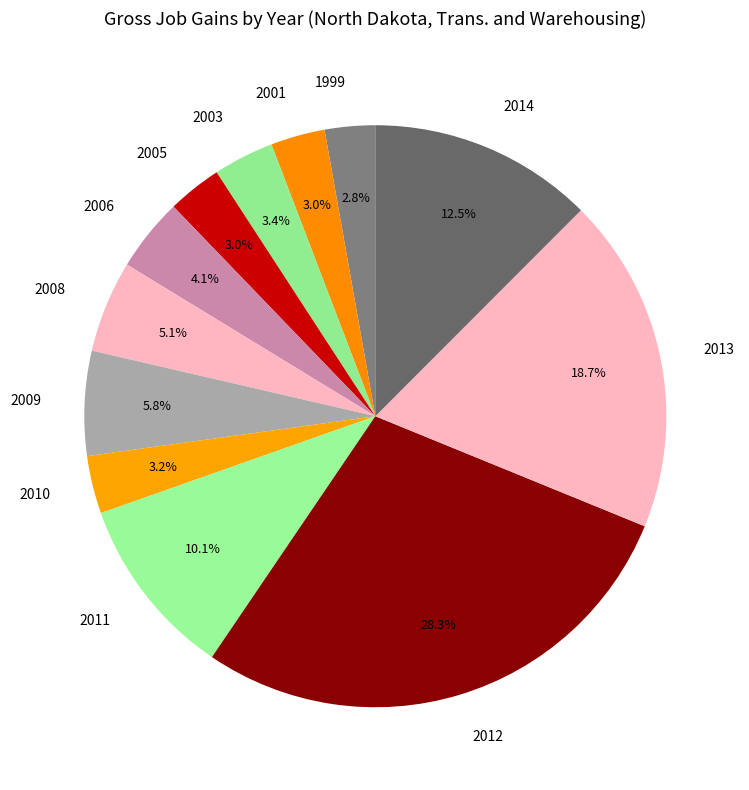

What is the largest slice in the pie chart?

2012